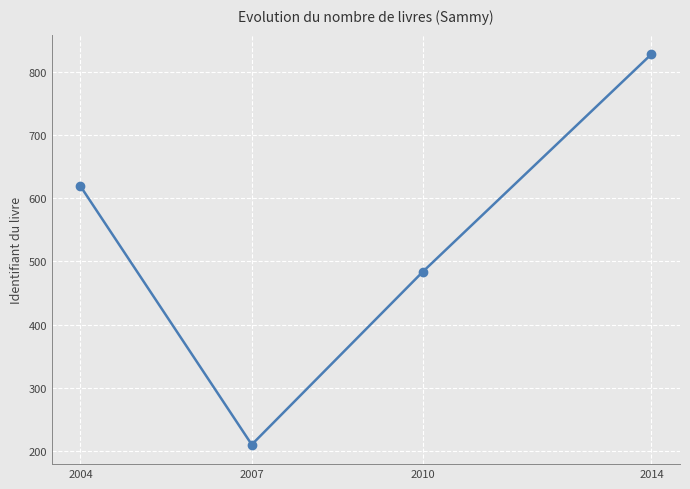

What is the value of the 4th point from the left?

828